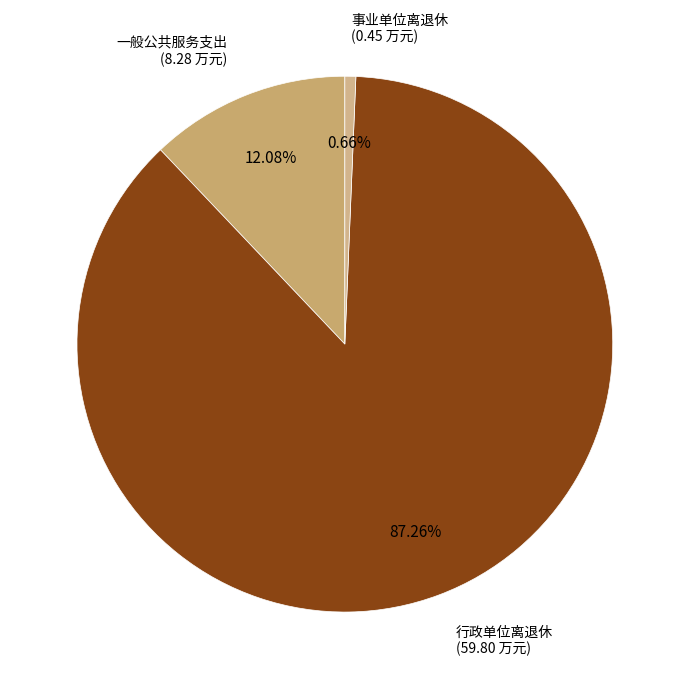

How many slices are in this pie chart?

3